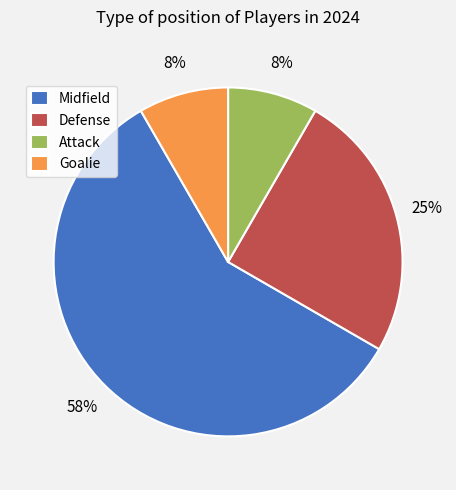

What percentage is the Goalie slice, to the nearest percent?

8%